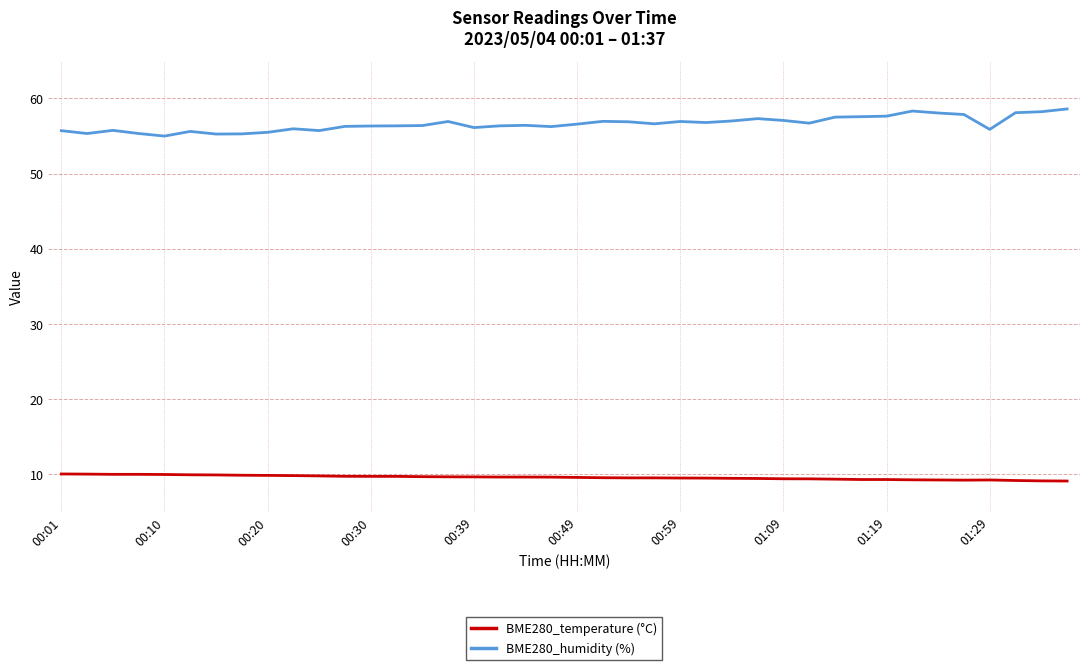

What are all the series names shown in the legend?

BME280_temperature (°C), BME280_humidity (%)